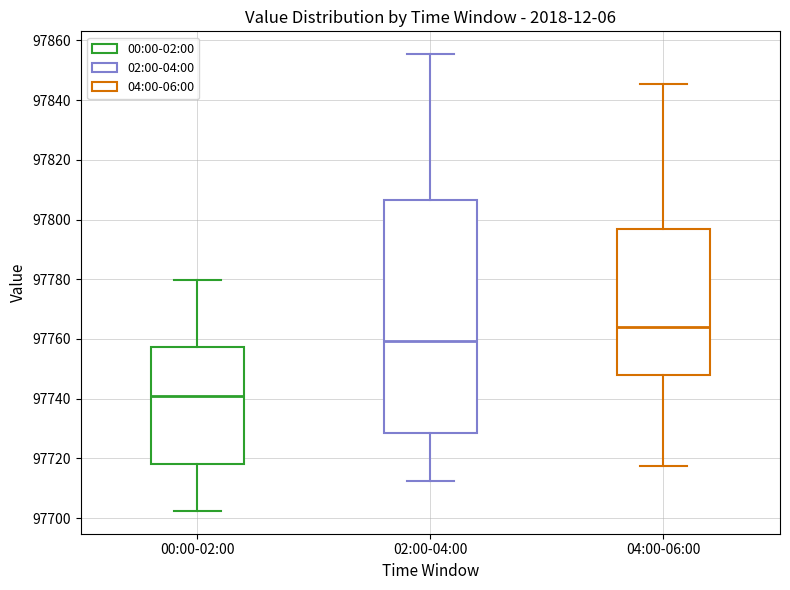

Which box's median line is the highest?

04:00-06:00